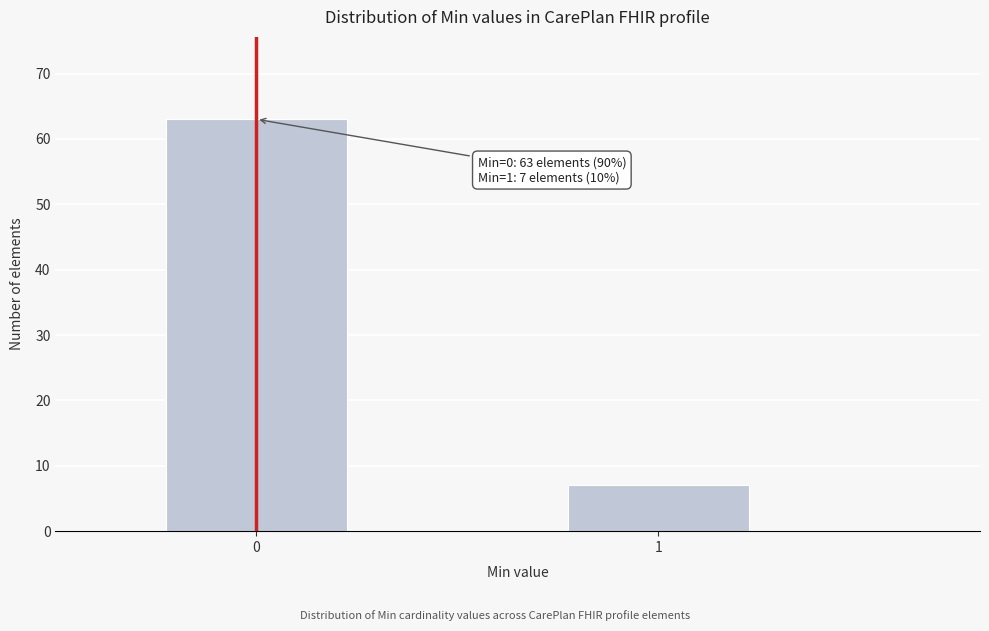

Reading left to right, transcribe all the data shown in this chart.

63	7